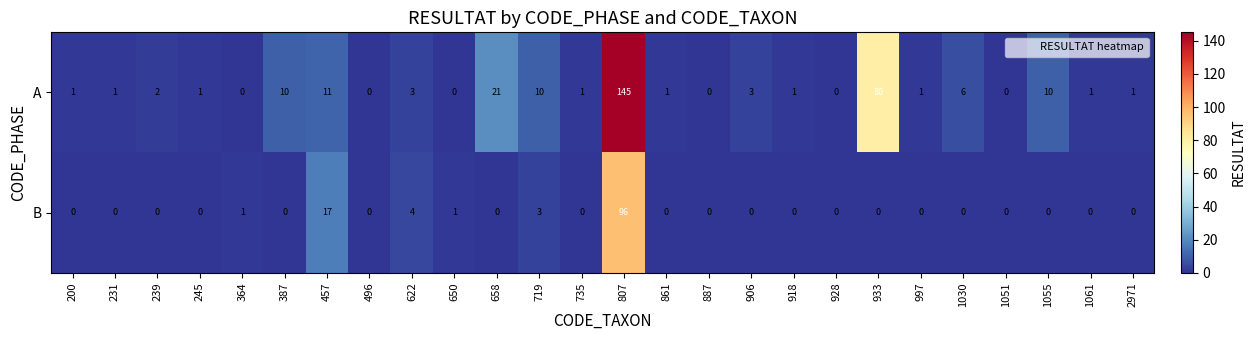

How many data points does each series have?

26